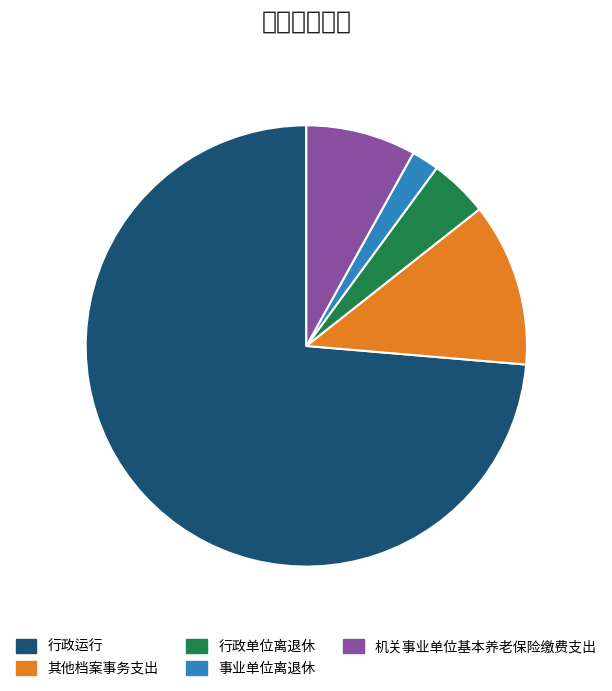

Approximately how many times larger is the value at 机关事业单位基本养老保险缴费支出 compared to 其他档案事务支出?

0.7